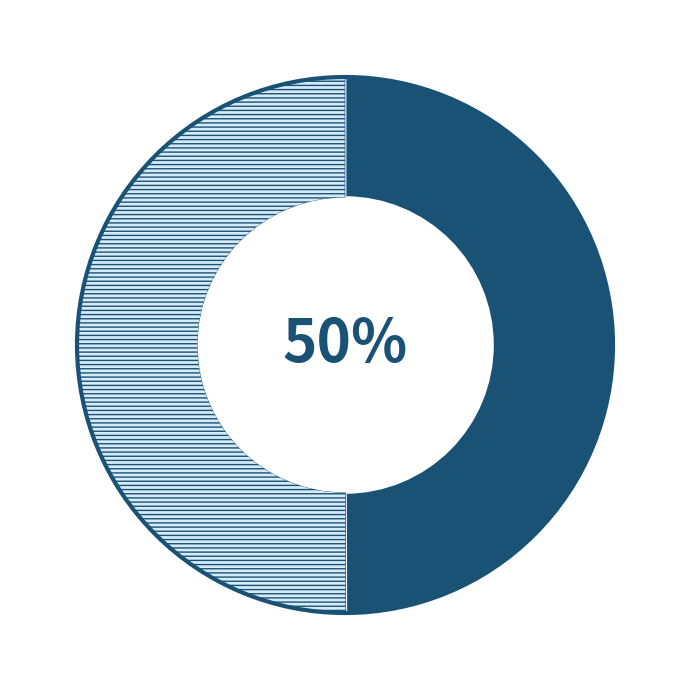

To the nearest percent, what is the average slice percentage?

50%